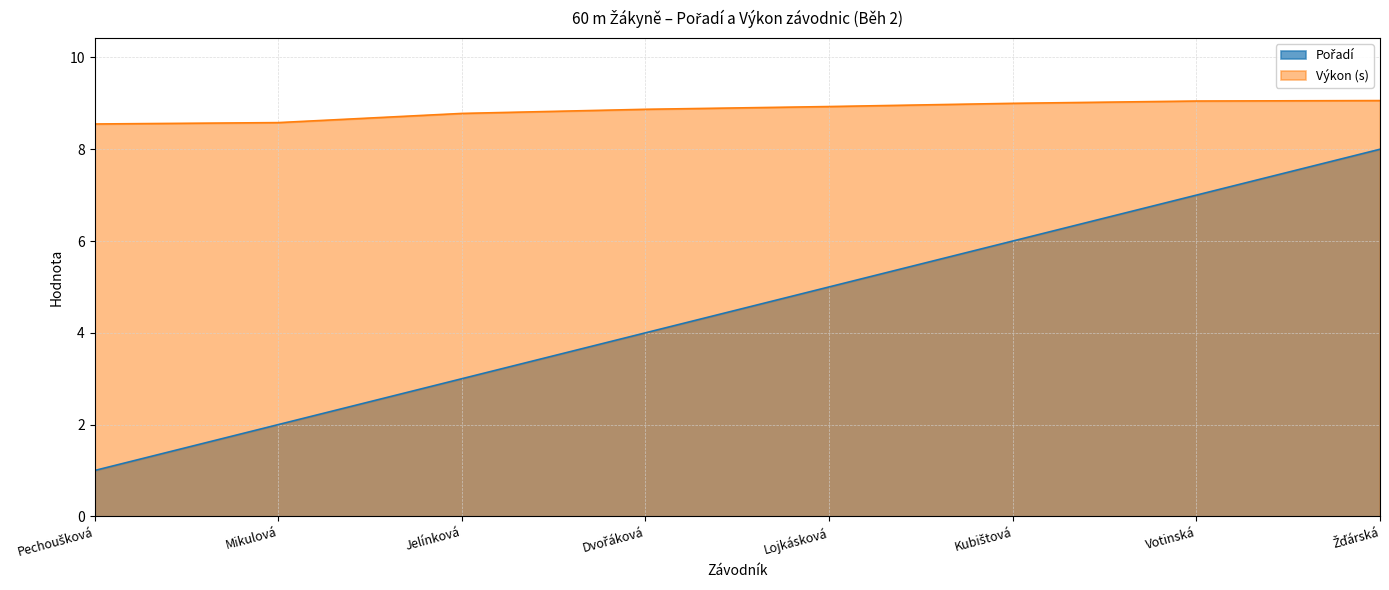

At which label does Pořadí first exceed 5?

Kubištová